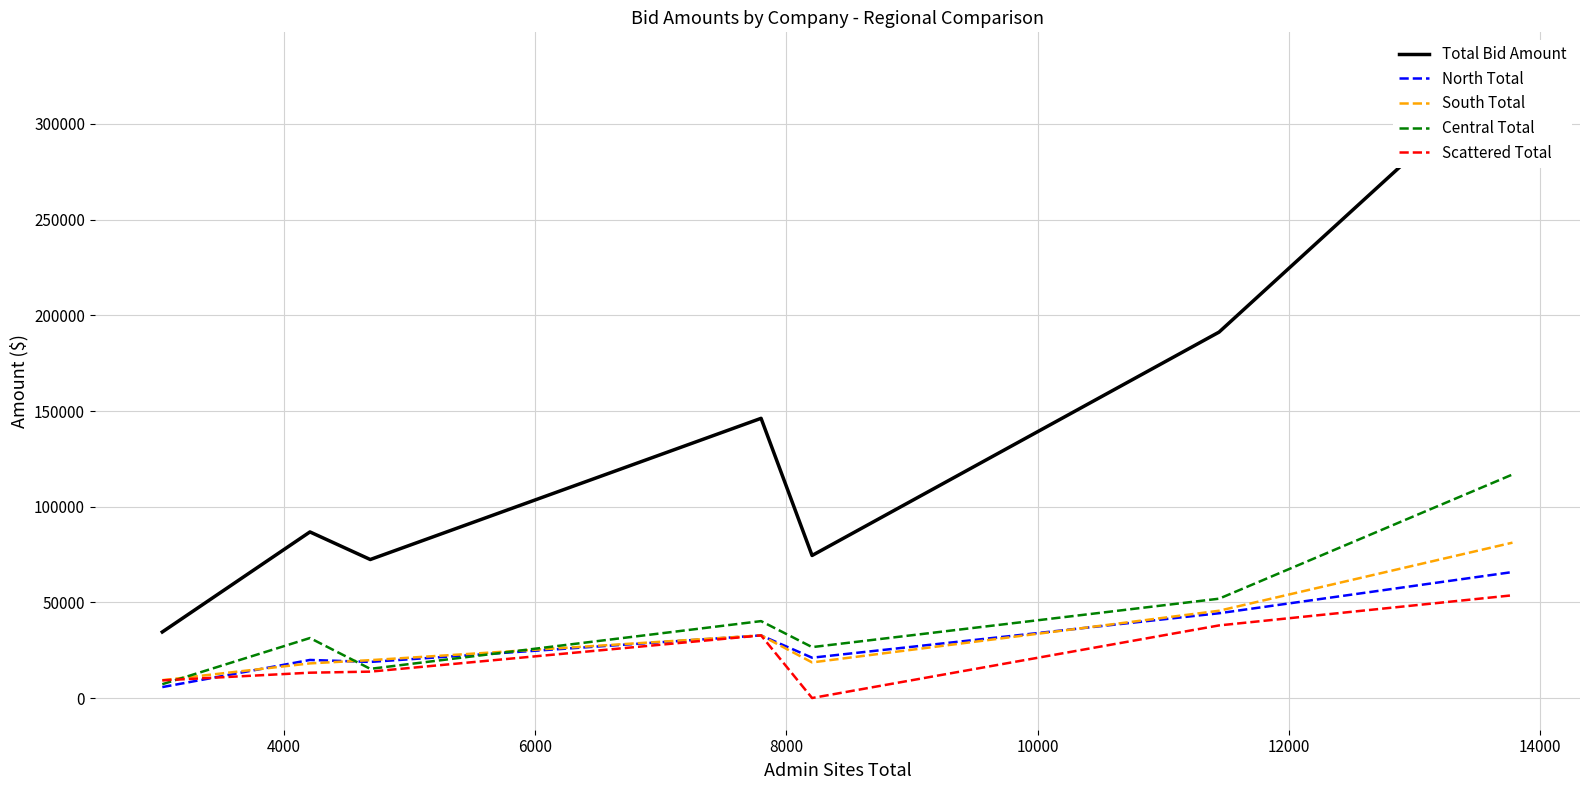

What is the highest value of the Central Total series?

116820.0